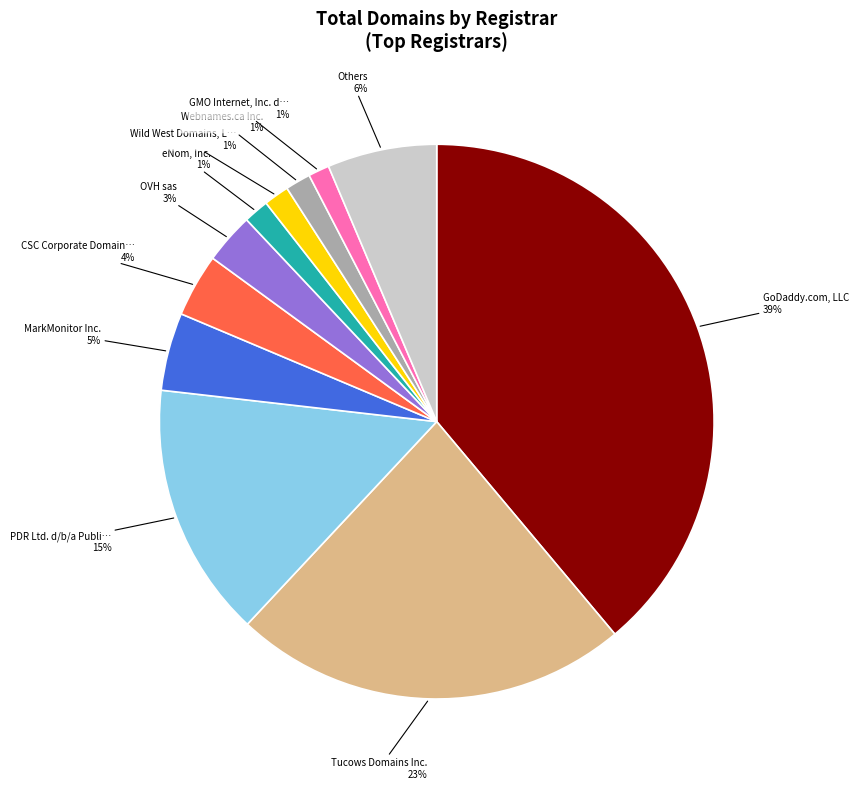

How many slices are in this pie chart?

11